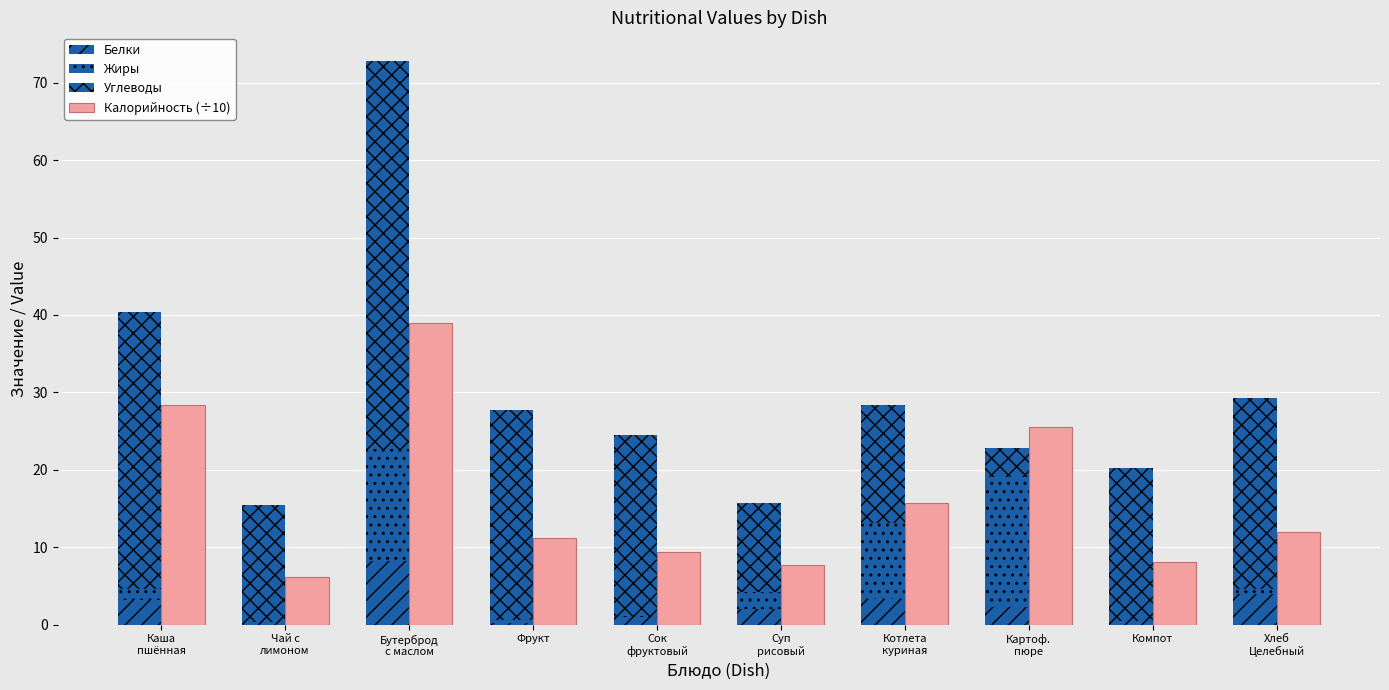

What is the difference between the Жиры values at Котлета
куриная and Каша
пшённая?

8.6